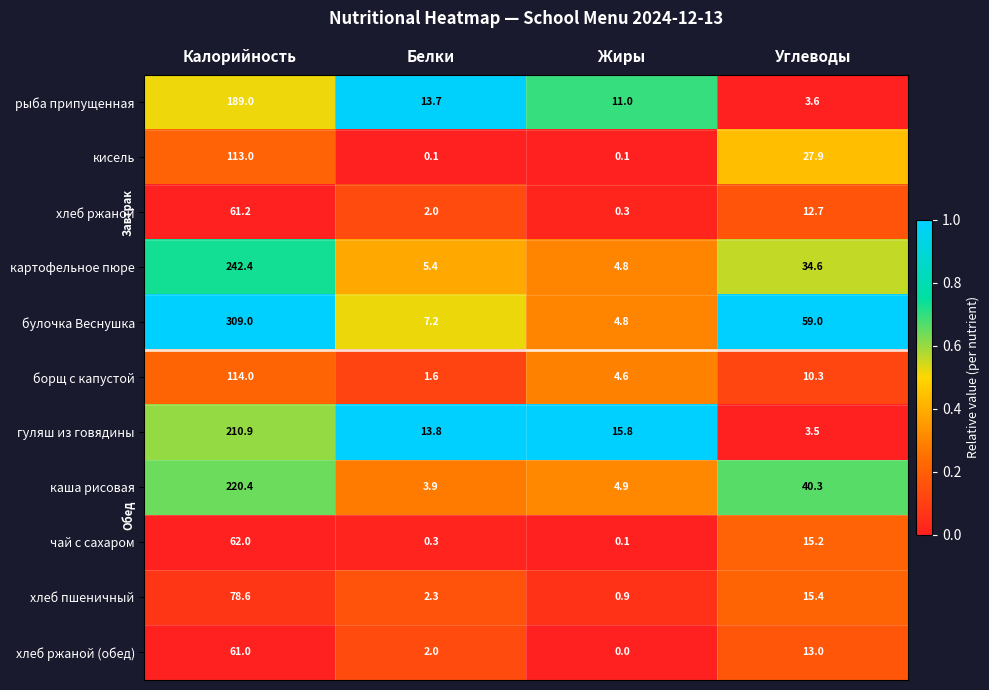

What is the sum of all гуляш из говядины values?

244.0